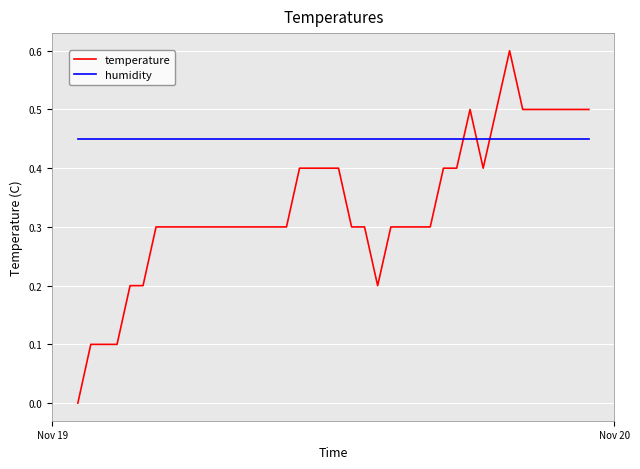

What is the difference between the maximum and minimum values in the temperature series?

0.6